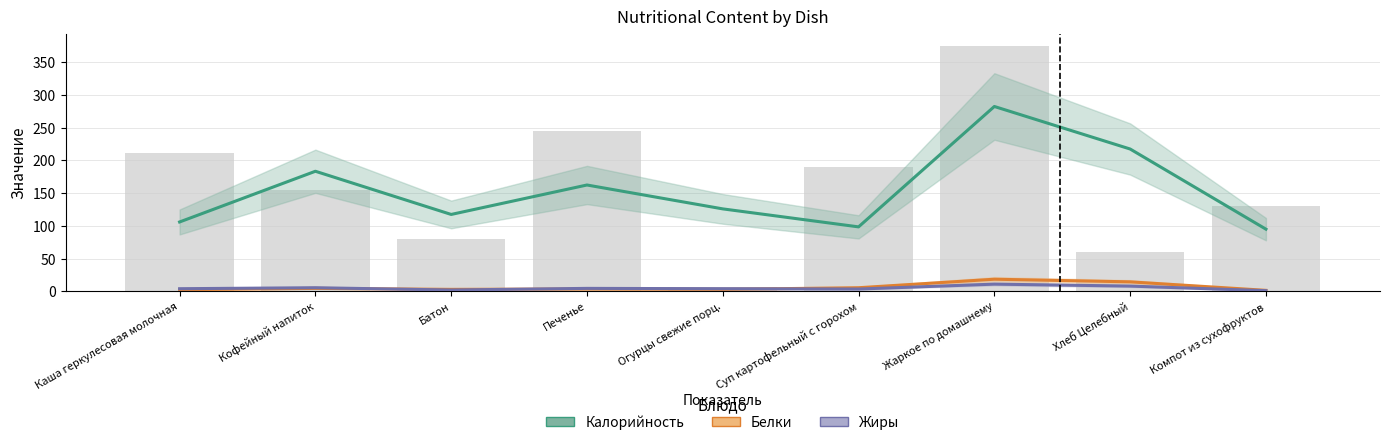

Which series changed the most between Огурцы свежие порц. and Хлеб Целебный?

Калорийность